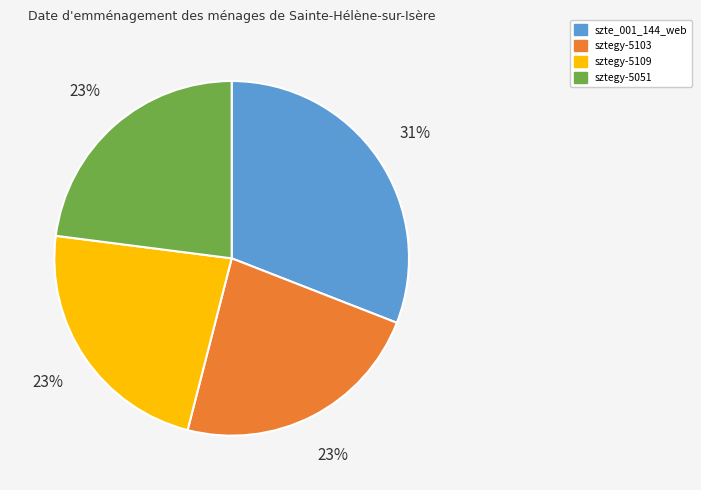

What is the ratio of the value at sztegy-5051 to the value at sztegy-5109?

1.0